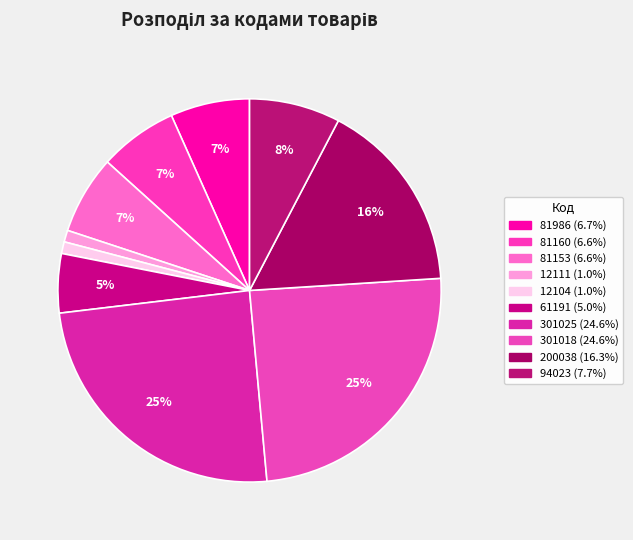

How many segments does this pie chart have?

10